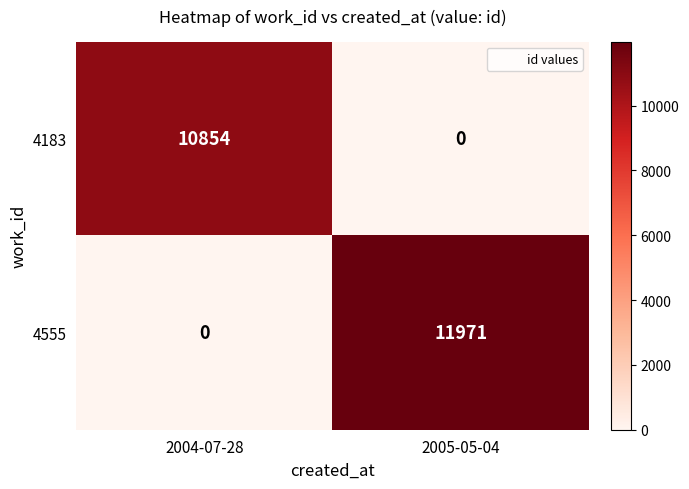

What is the difference between the maximum and minimum values in the 4555 series?

11971